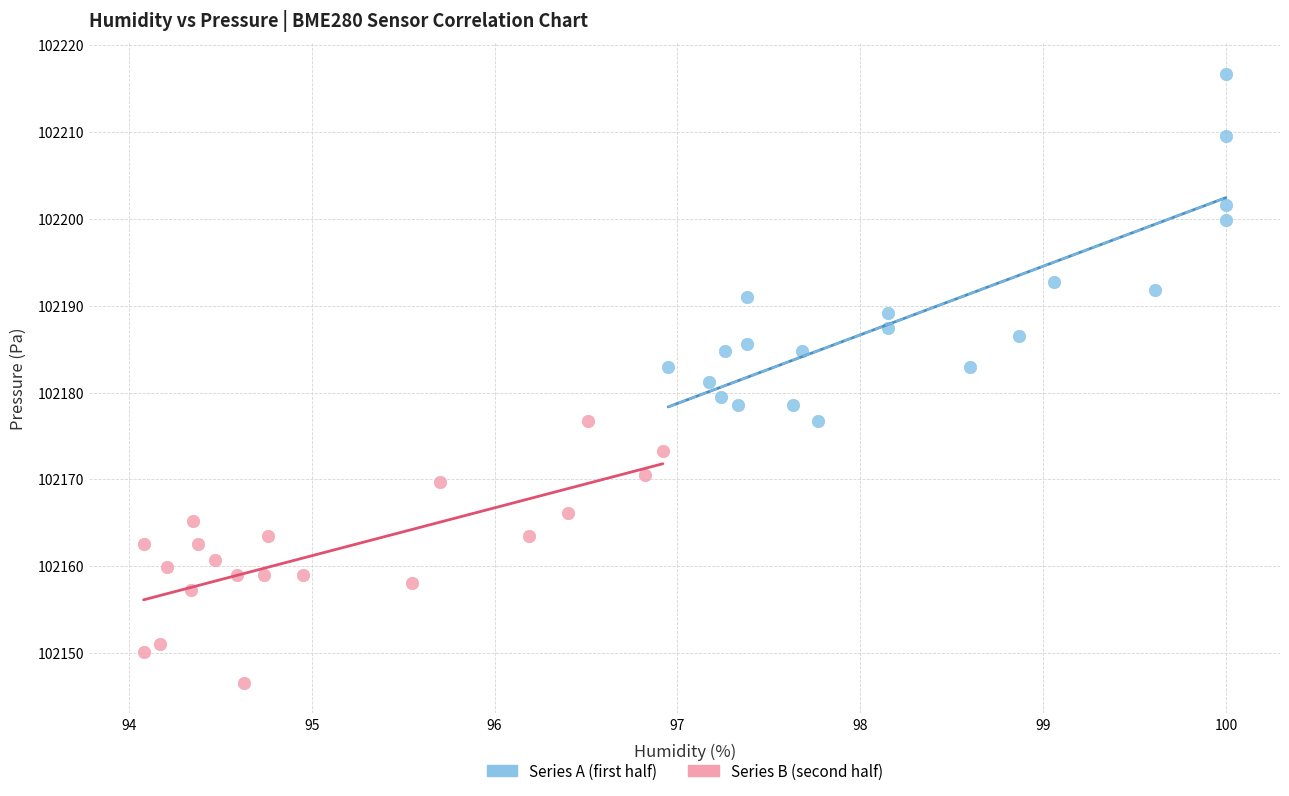

Which series contains the lowest Y value?

Series B (second half)